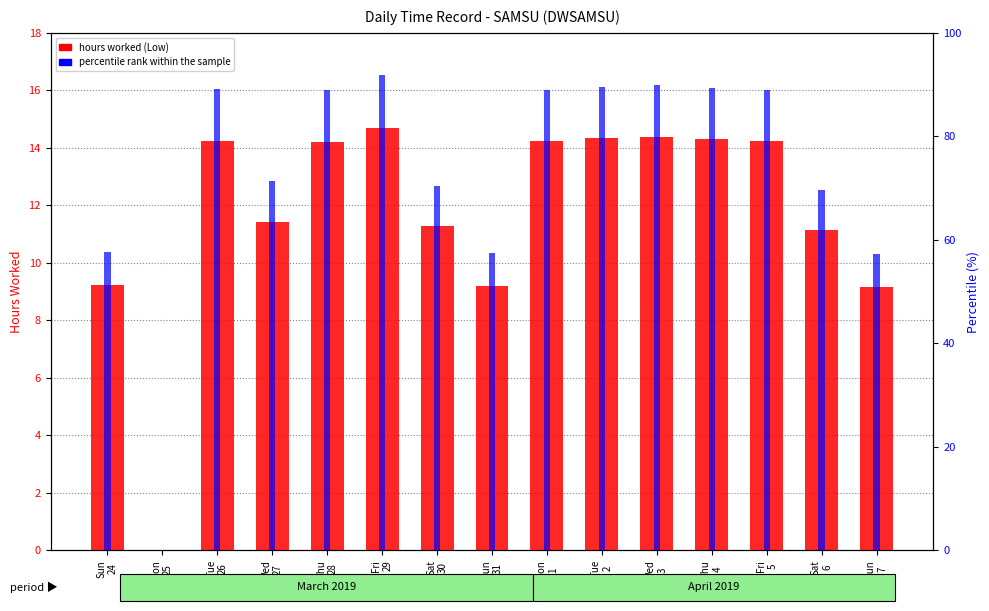

Which label corresponds to the smallest value in the chart?

Mon
25